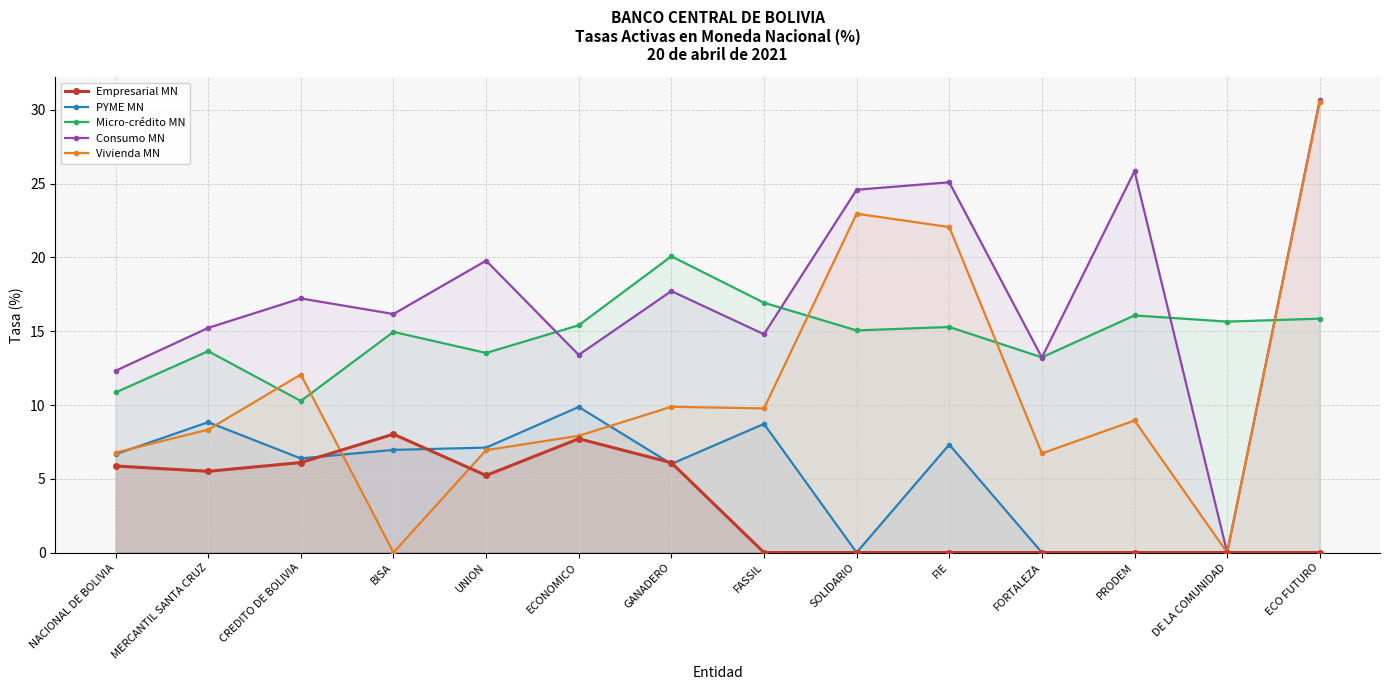

How many data points in Vivienda MN are above 8?

8